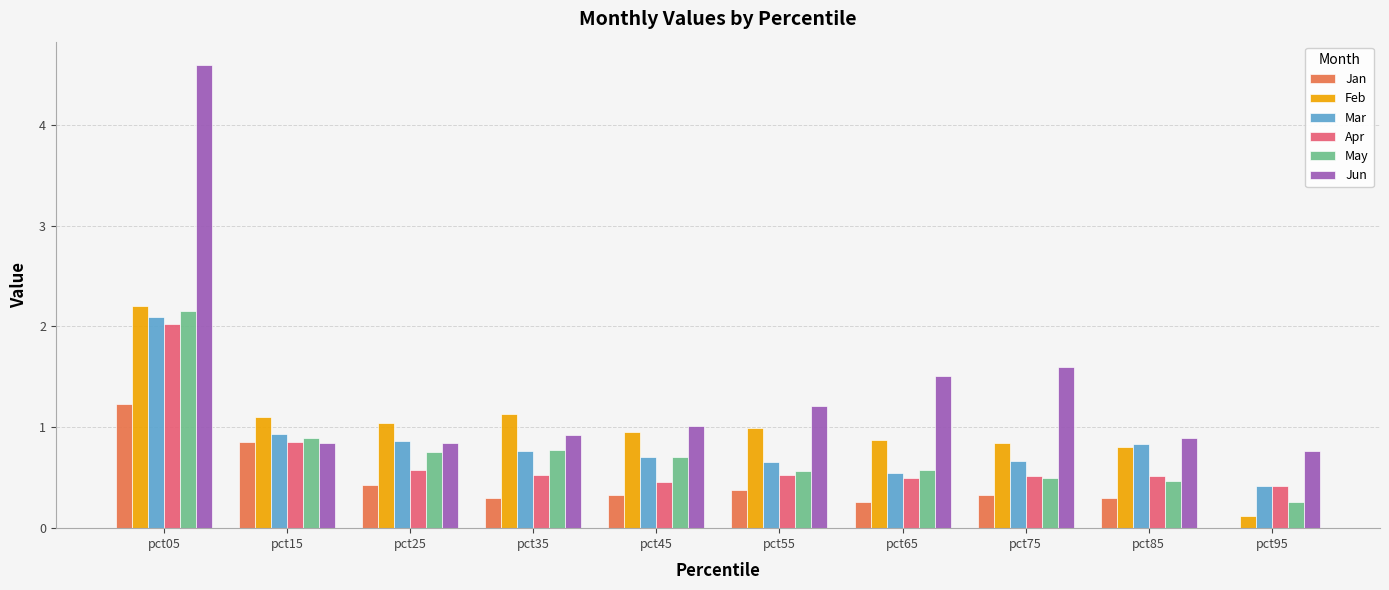

What is the sum of the Jun values at pct65 and pct55?

2.7